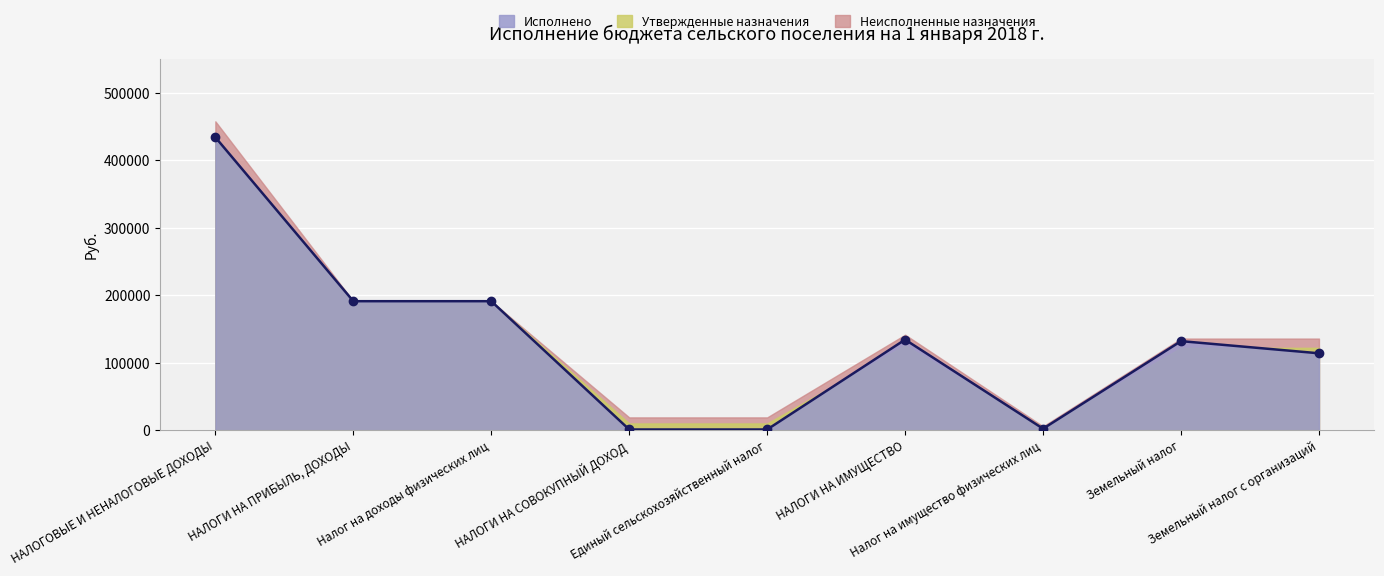

What is the change in value from НАЛОГИ НА ПРИБЫЛЬ, ДОХОДЫ to Налог на имущество физических лиц?

-188941.1